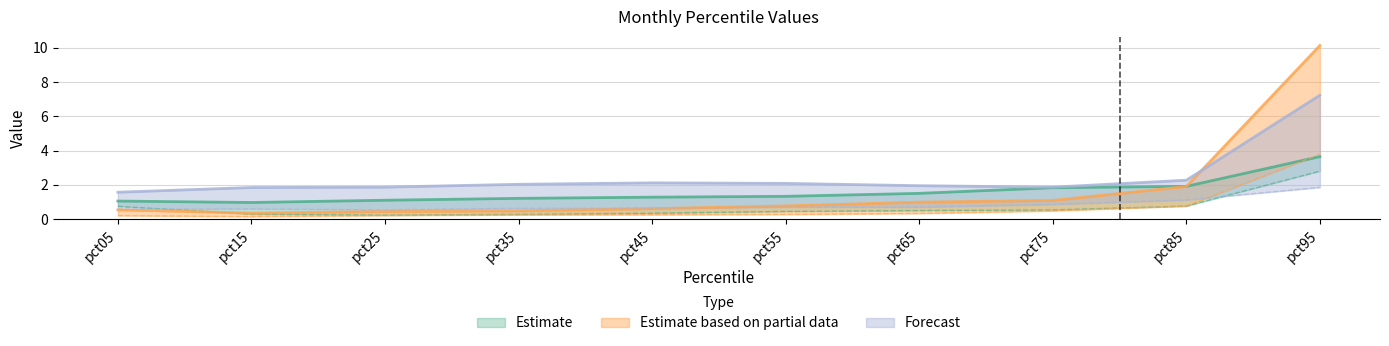

How many lines are shown in the chart?

6